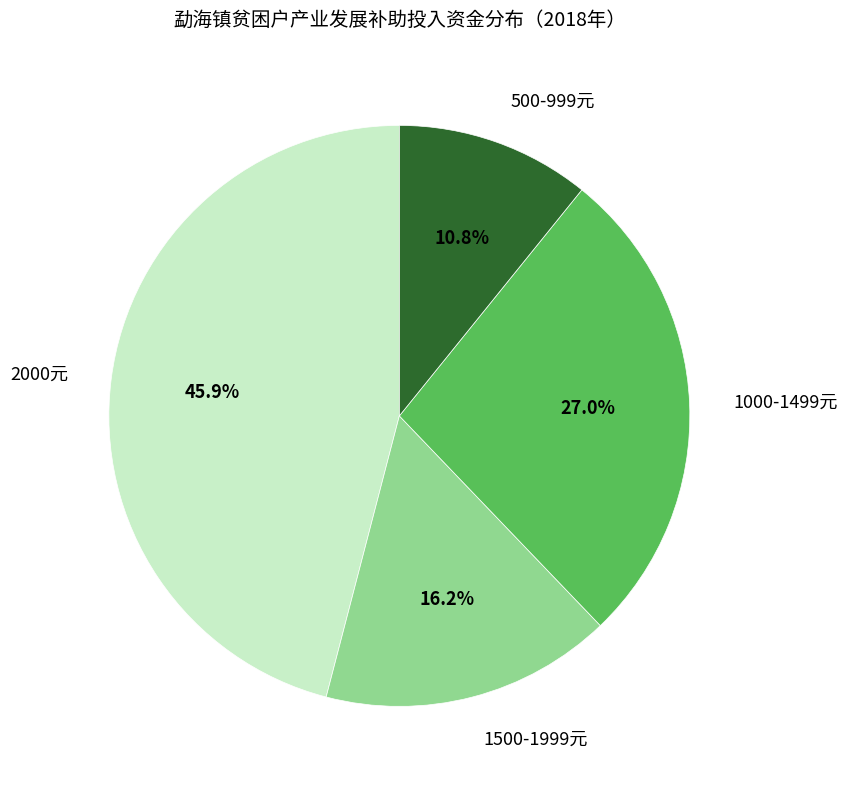

Does any single category account for the majority?

No